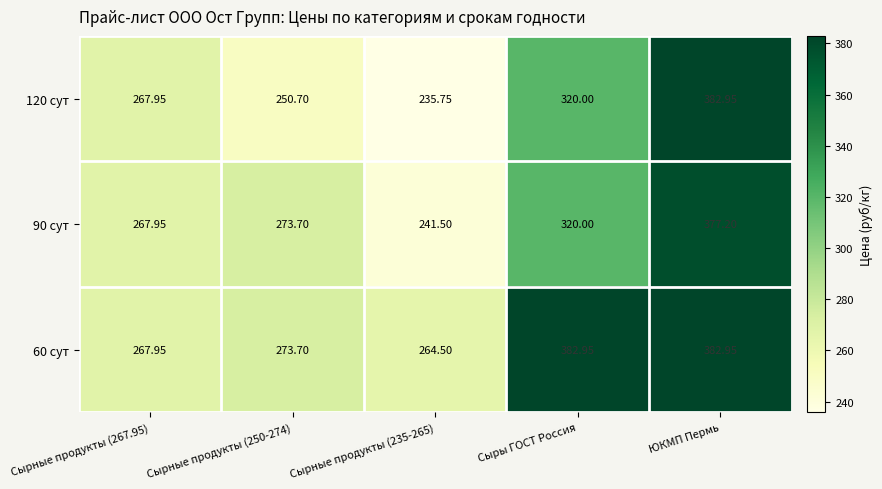

Where is 120 сут nearest to the value 309?

Сыры ГОСТ Россия